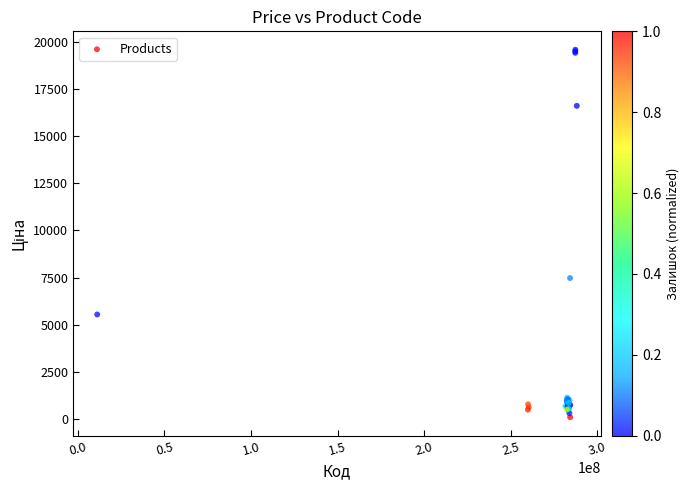

What Y value in the scatter plot is closest to 9843?

7479.0